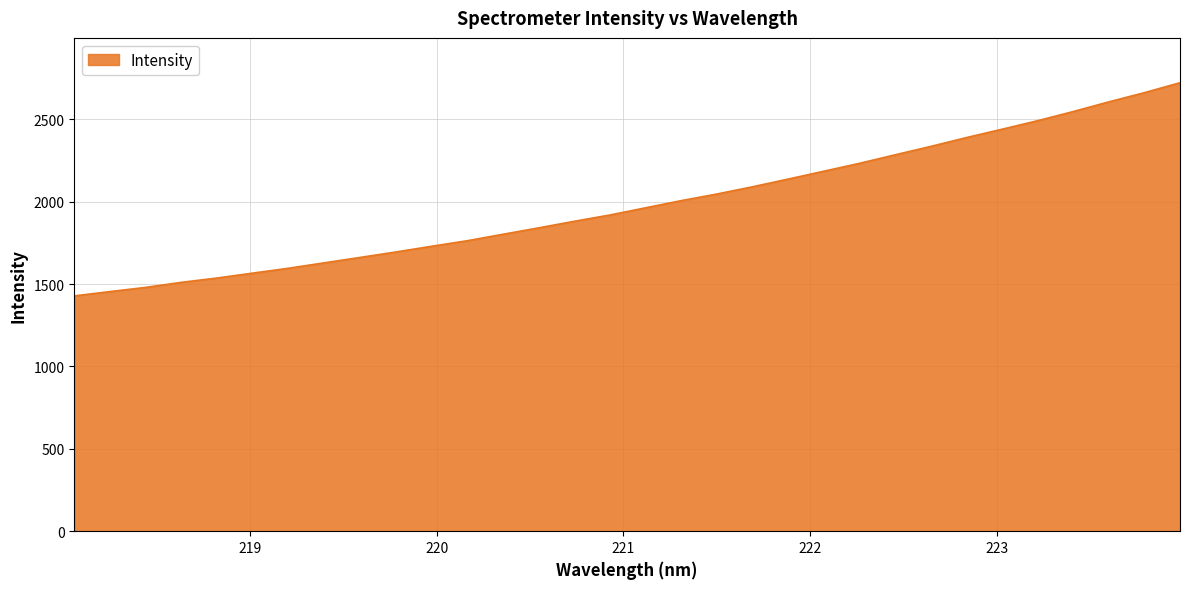

What is the smallest value displayed?

1428.2